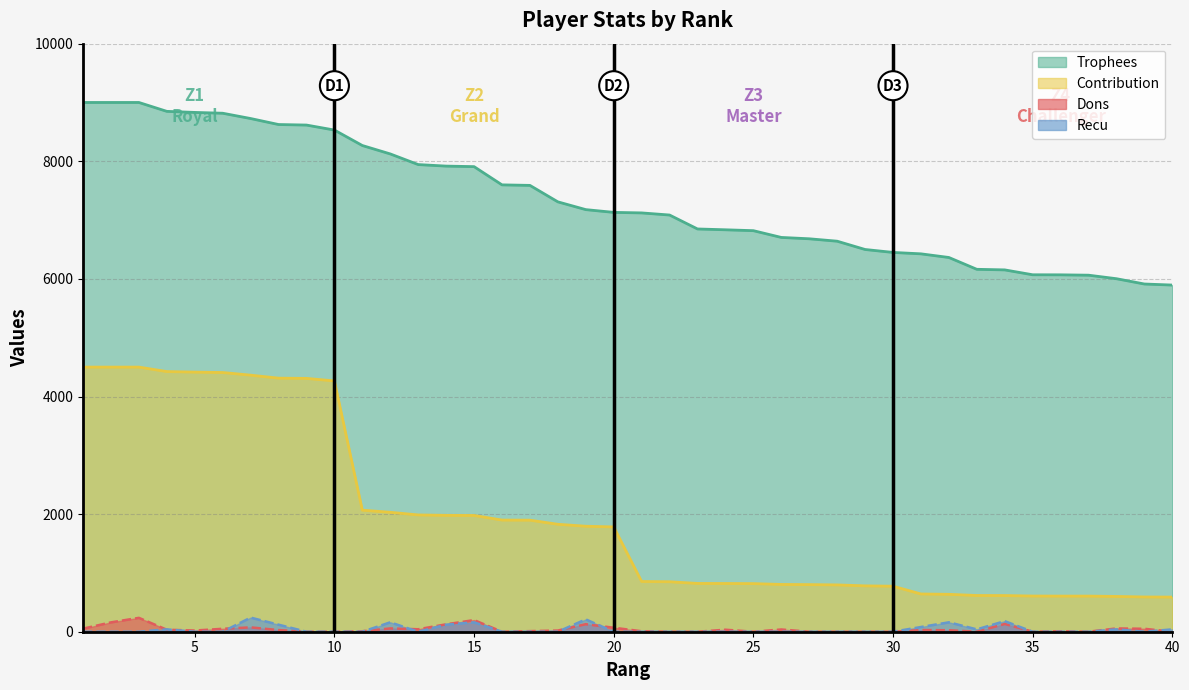

Does the chart have visible grid lines?

Yes